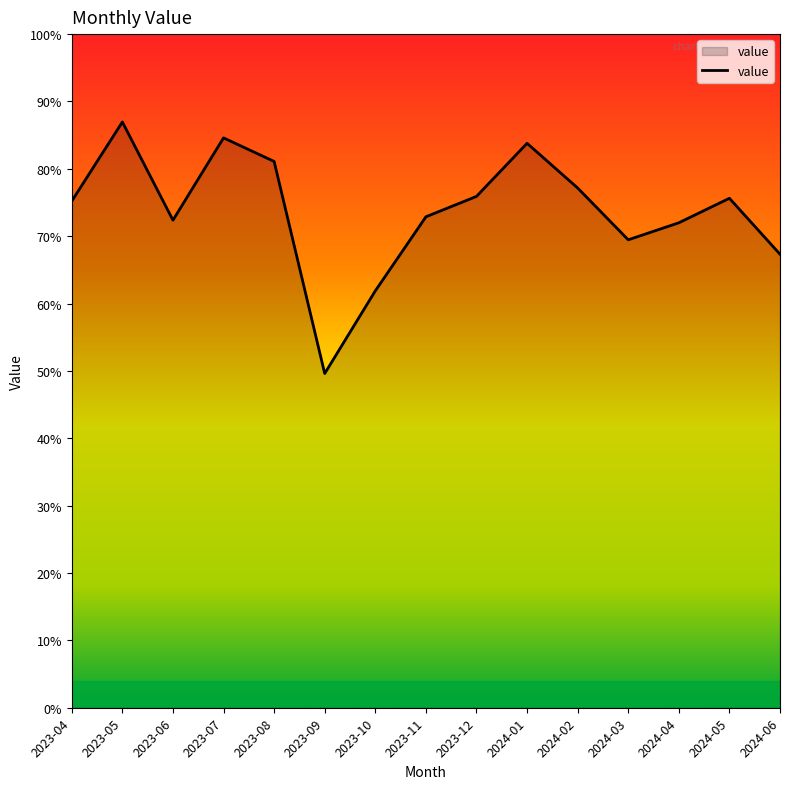

What is the label of the 9th point from the right?

2023-10